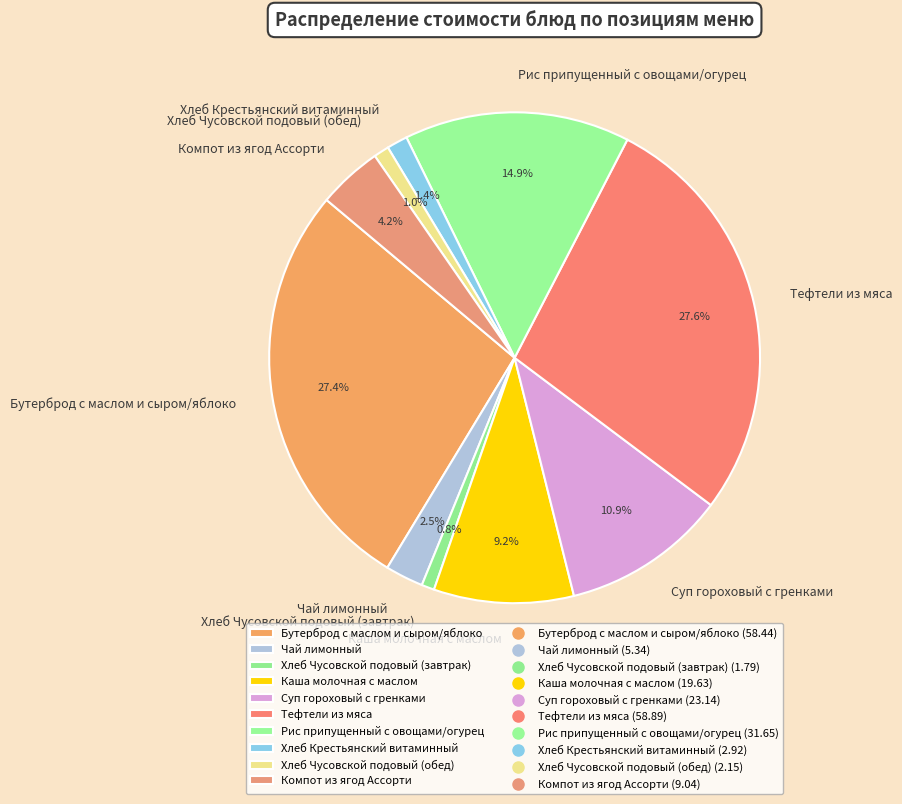

Which has a higher value, Хлеб Чусовской подовый (завтрак) or Суп гороховый с гренками?

Суп гороховый с гренками